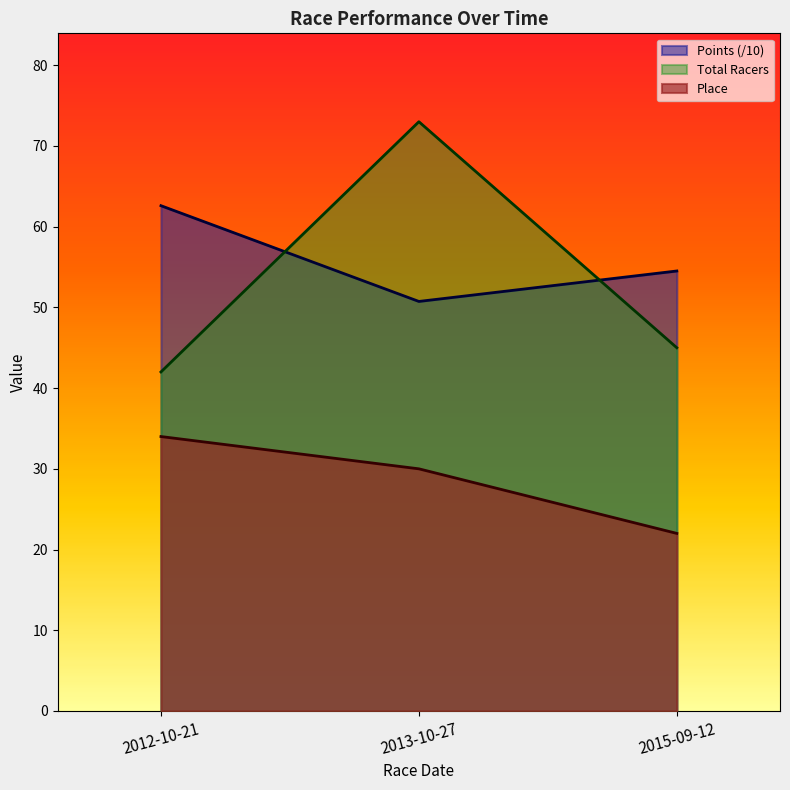

Rank the categories by Total Racers value from lowest to highest.

2012-10-21, 2015-09-12, 2013-10-27